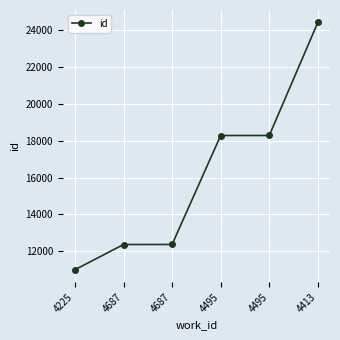

Rank the categories by value from highest to lowest.

4413, 4495, 4495, 4687, 4687, 4225